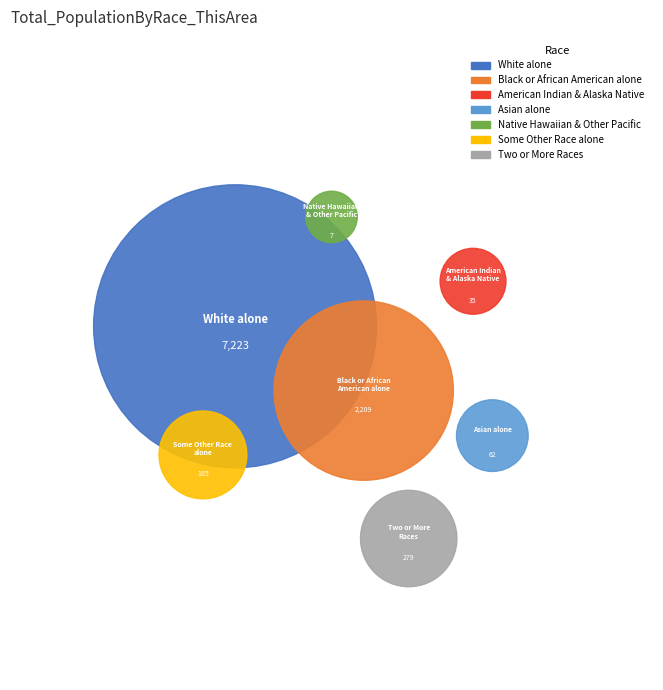

What is the smallest slice in the pie chart?

Native Hawaiian and Other Pacific